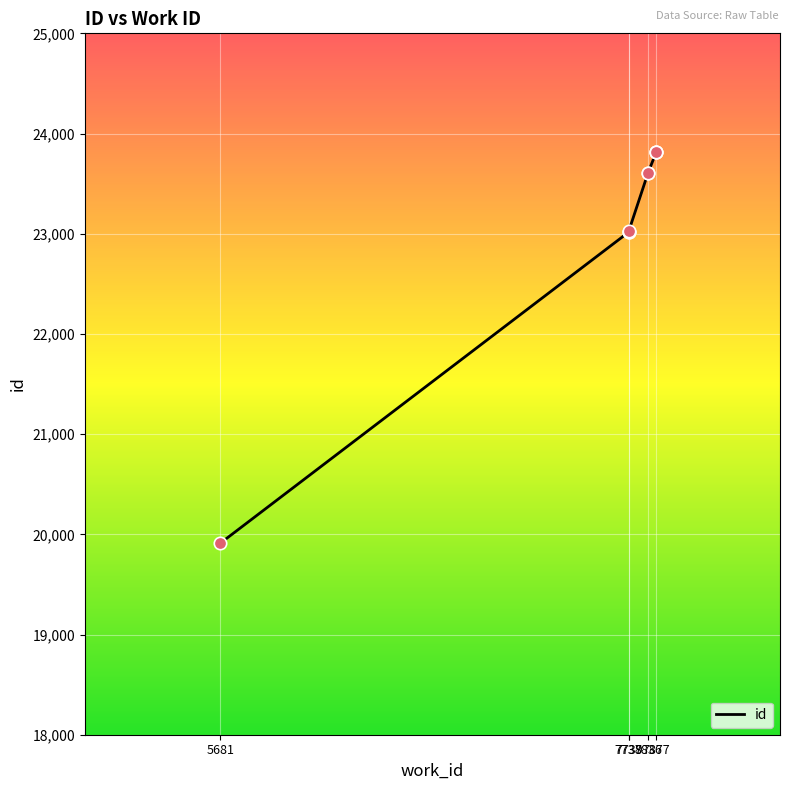

Between 7836 and 7738, which is larger?

7836